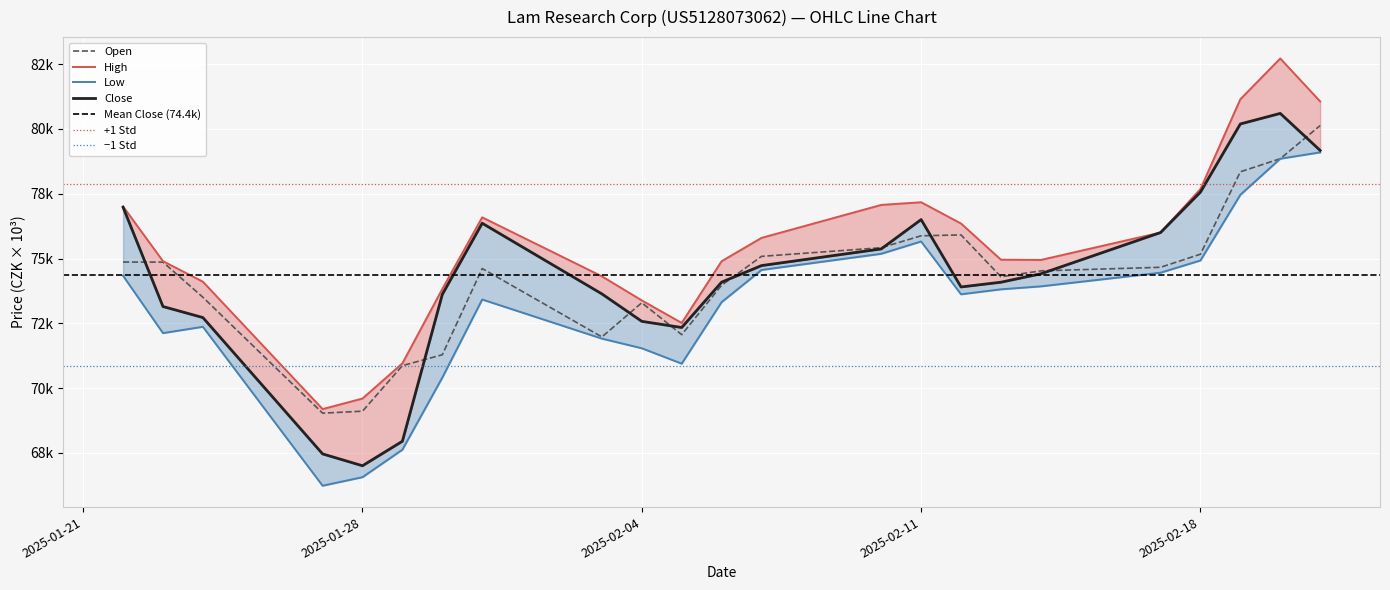

Count the number of data series in this chart.

4